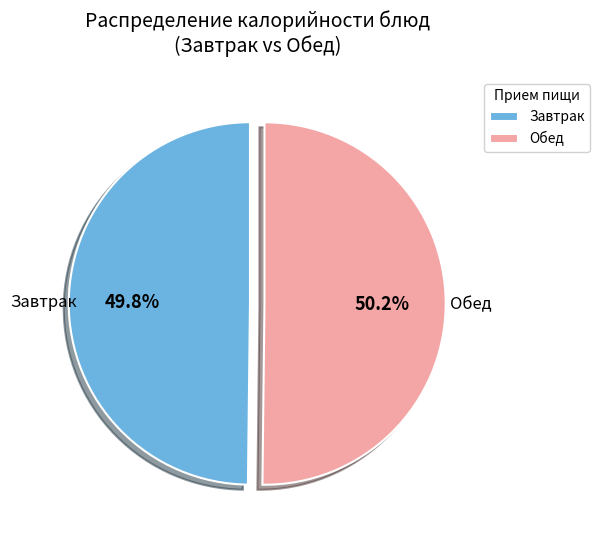

What is the ratio of the value at Обед to the value at Завтрак?

1.0